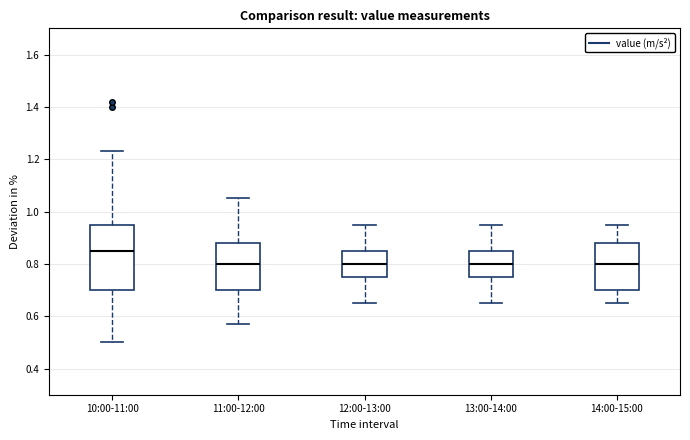

Reading left to right, transcribe this box plot: for each box, give where its median line is, the range the box spans, and where its two whiskers end, as read against the y-axis. The values are not printed on the chart, so give them approximately, as read against the axis.

10:00-11:00: median 0.86, box 0.70 to 0.96, whiskers 0.50 to 1.24
11:00-12:00: median 0.80, box 0.70 to 0.88, whiskers 0.58 to 1.06
12:00-13:00: median 0.80, box 0.76 to 0.86, whiskers 0.66 to 0.96
13:00-14:00: median 0.80, box 0.76 to 0.86, whiskers 0.66 to 0.96
14:00-15:00: median 0.80, box 0.70 to 0.88, whiskers 0.66 to 0.96